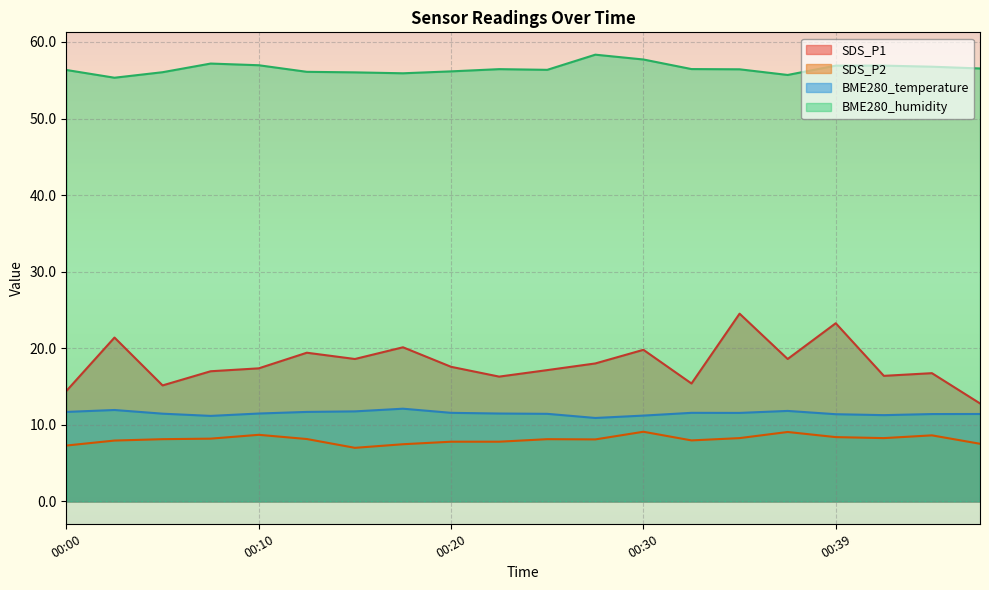

True or false: SDS_P1 has a value of 17.4 at 00:10.

True